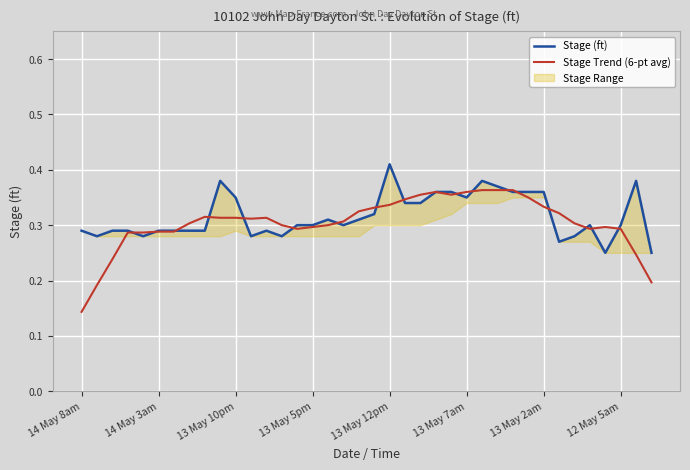

What is the value of the Stage (ft) point at the 11th from the left?

0.3